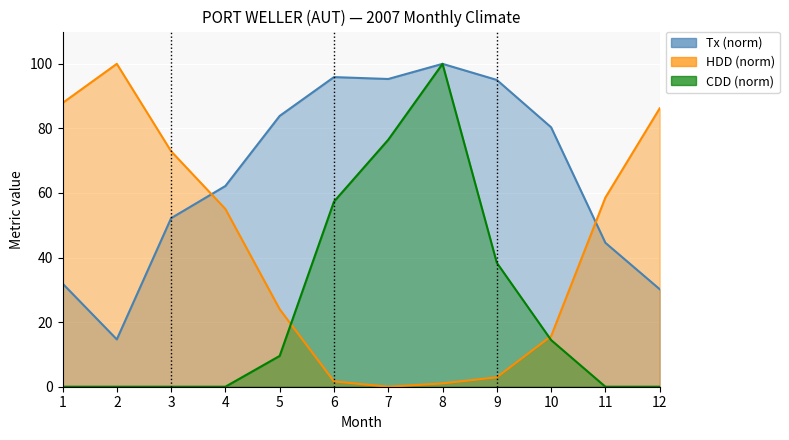

Which series ends up on top after the final intersection of HDD and CDD?

HDD